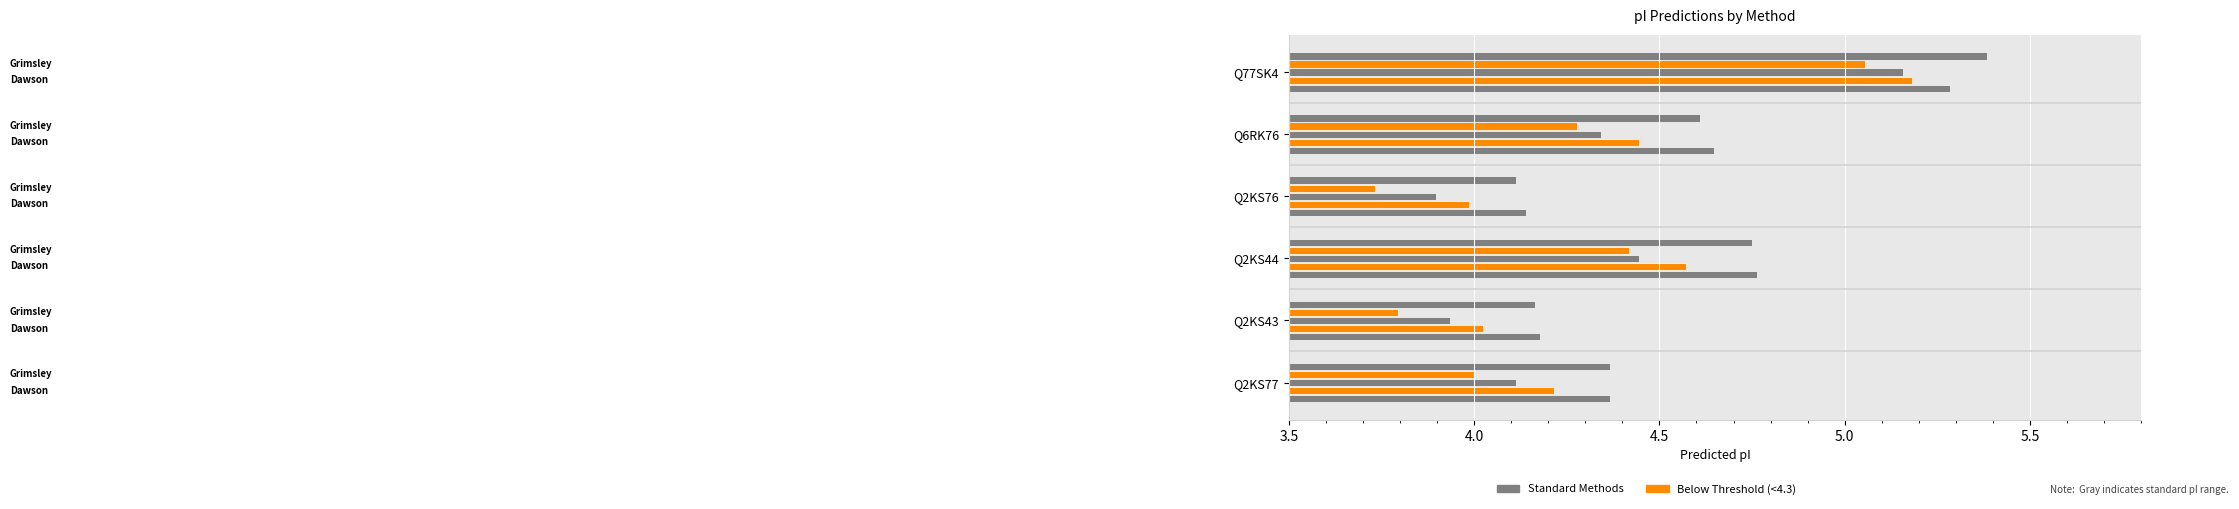

Count the number of data series in this chart.

5